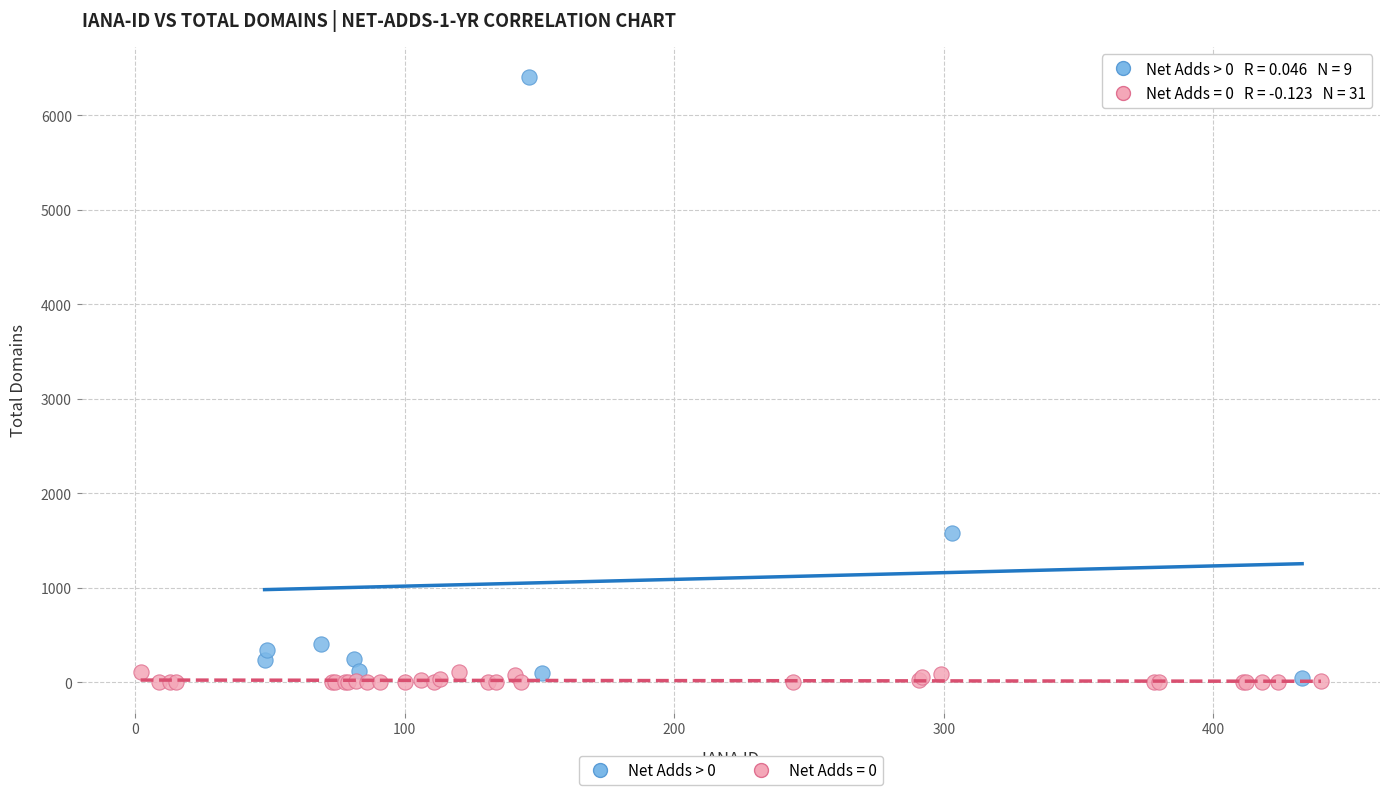

Which series contains the highest Y value?

Net Adds > 0